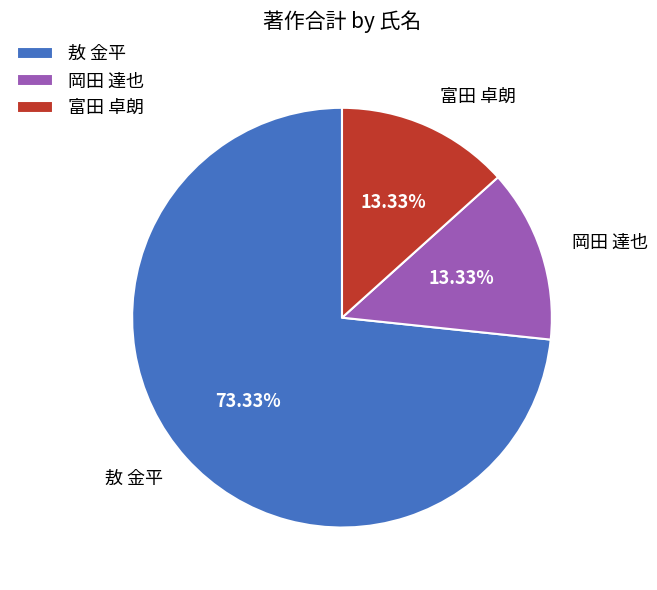

How many slices are in this pie chart?

3